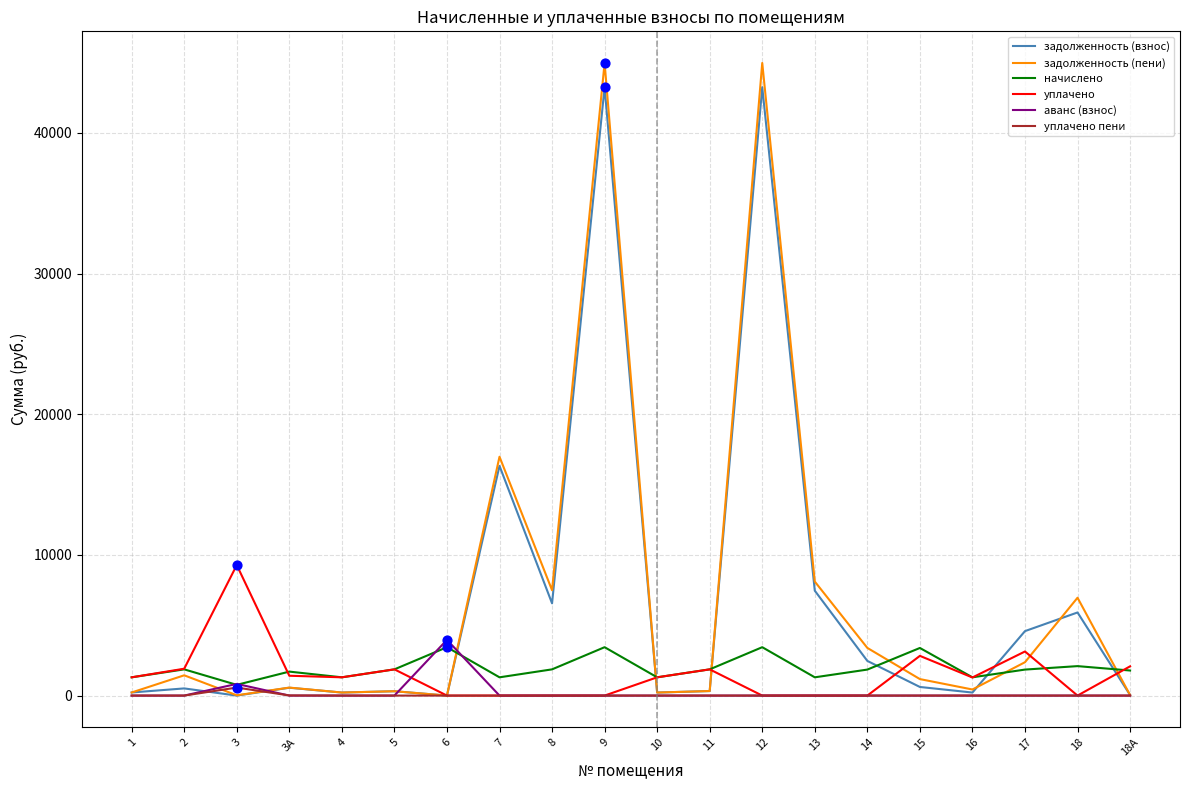

What is the total value across all series at 7?

34607.3